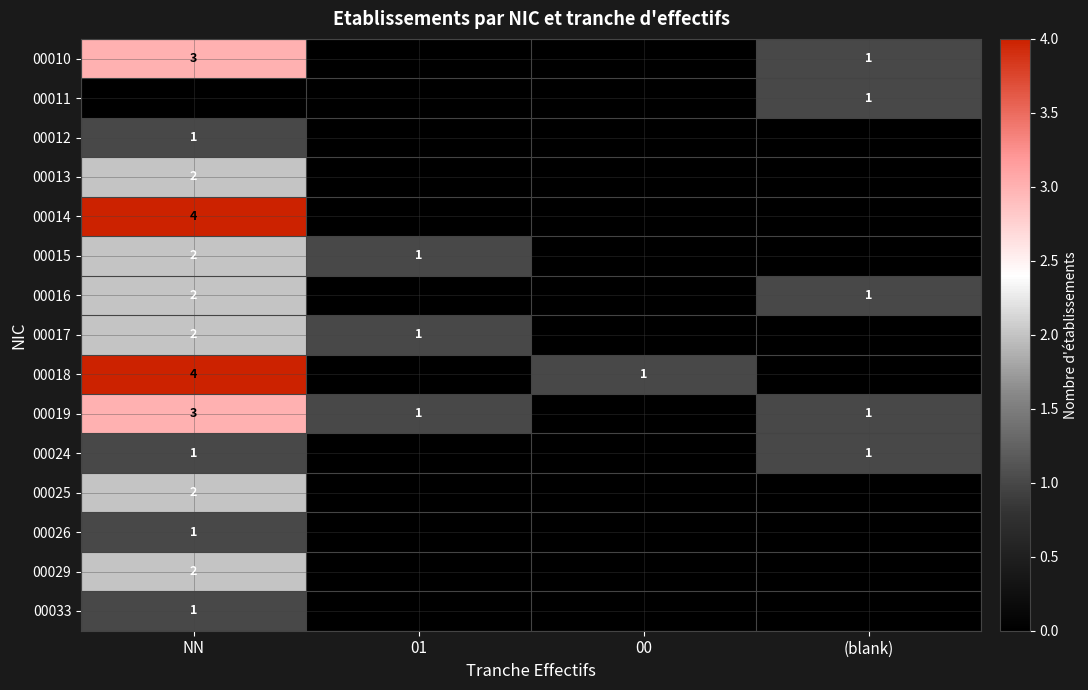

What is the difference between the highest and lowest values at 00?

1